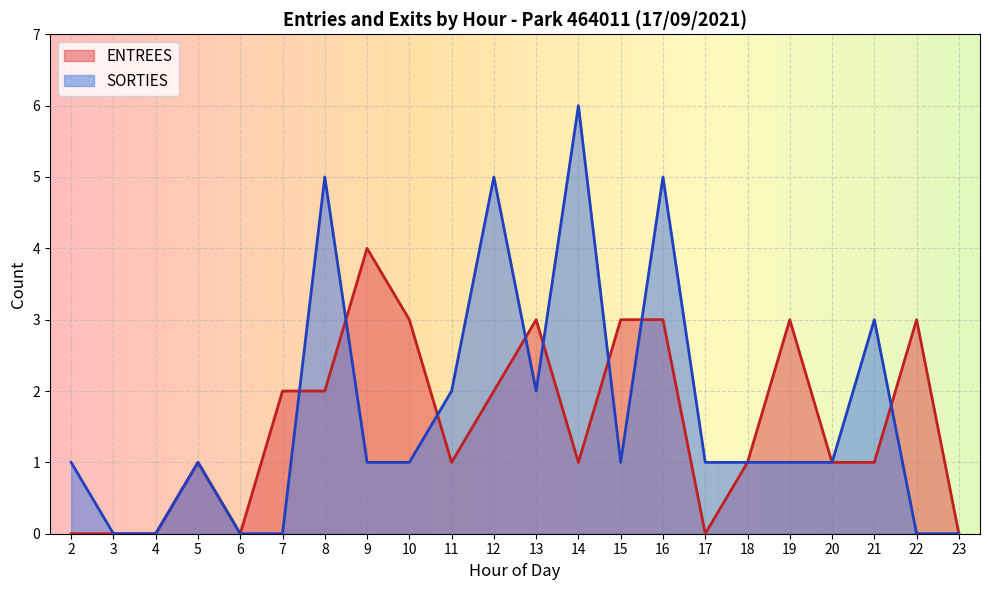

At which category is the sum across all series the highest?

16